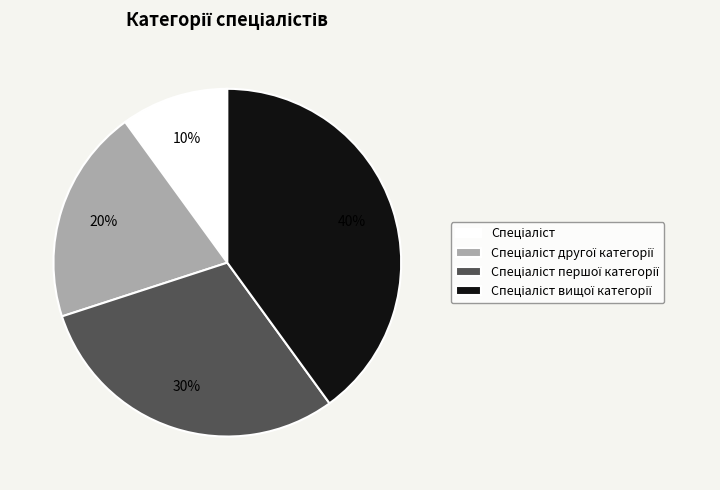

Is there a majority slice in this chart?

No